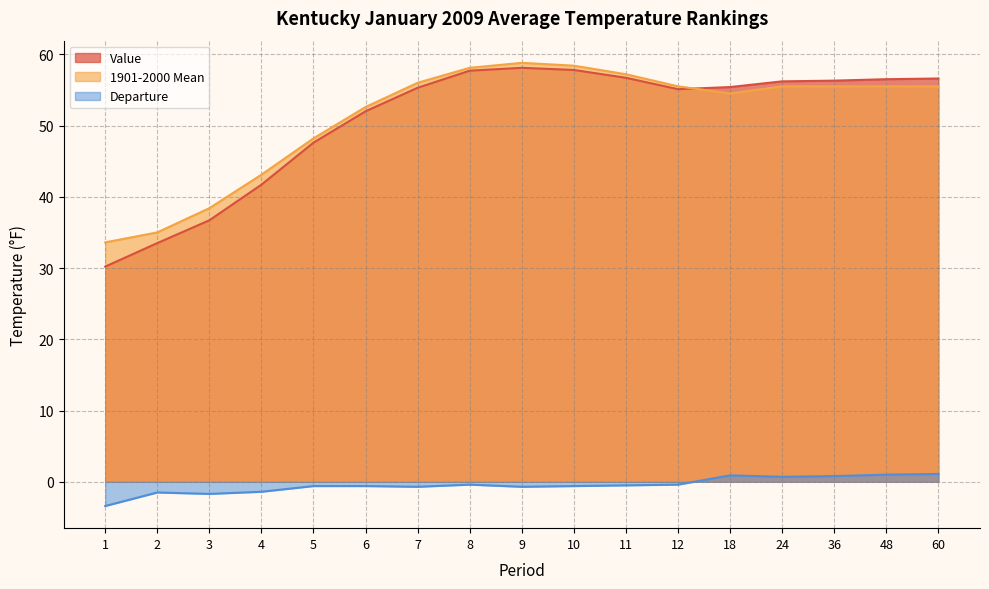

How many series are shown in this chart?

3